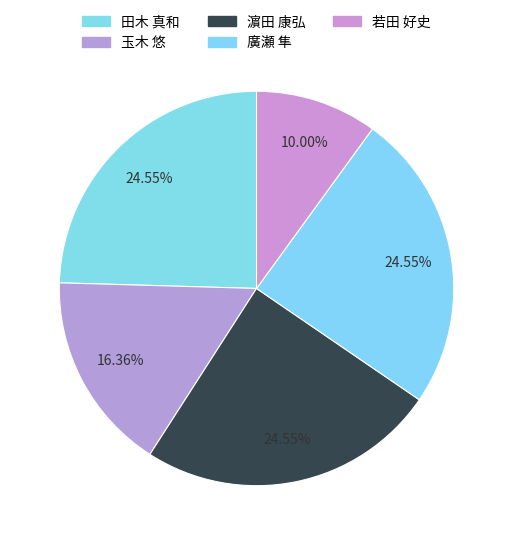

Approximately how many times larger is the value at 田木 真和 compared to 若田 好史?

2.5